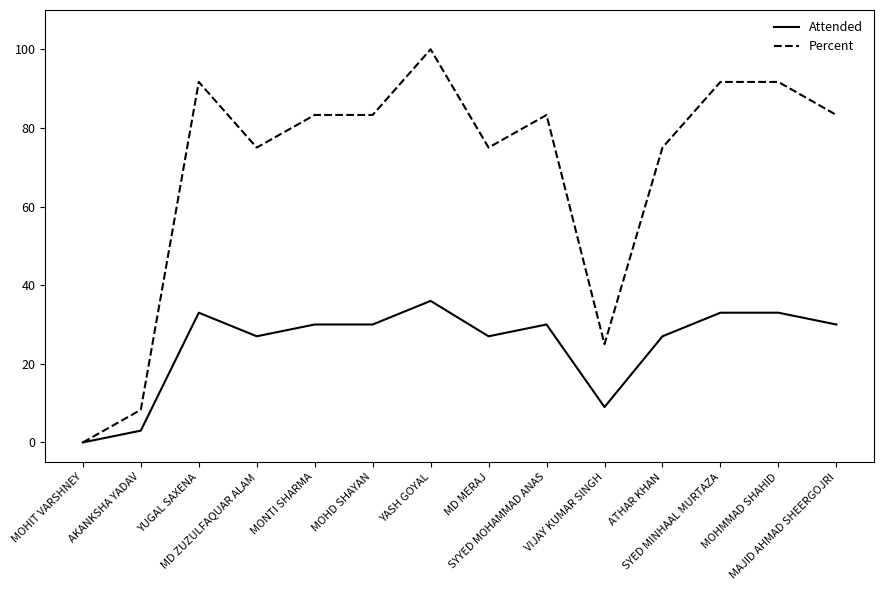

Which series has the widest spread of values?

Percent